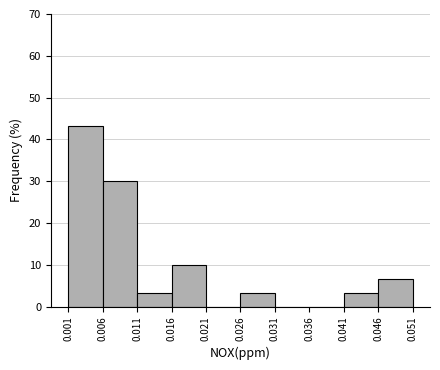

Reading left to right, transcribe this chart: for each bar, give the range it covers on the x-axis and its height. The values are not printed on the chart, so give them approximately, as read against the axis.

0.001 to 0.006: 43
0.006 to 0.011: 30
0.011 to 0.016: 3
0.016 to 0.021: 10
0.021 to 0.026: 0
0.026 to 0.031: 3
0.031 to 0.036: 0
0.036 to 0.041: 0
0.041 to 0.046: 3
0.046 to 0.051: 7